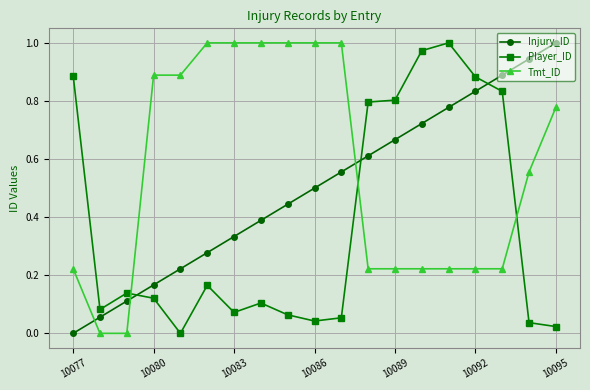

True or false: Injury_ID has more than 1 points higher than both neighbors.

False